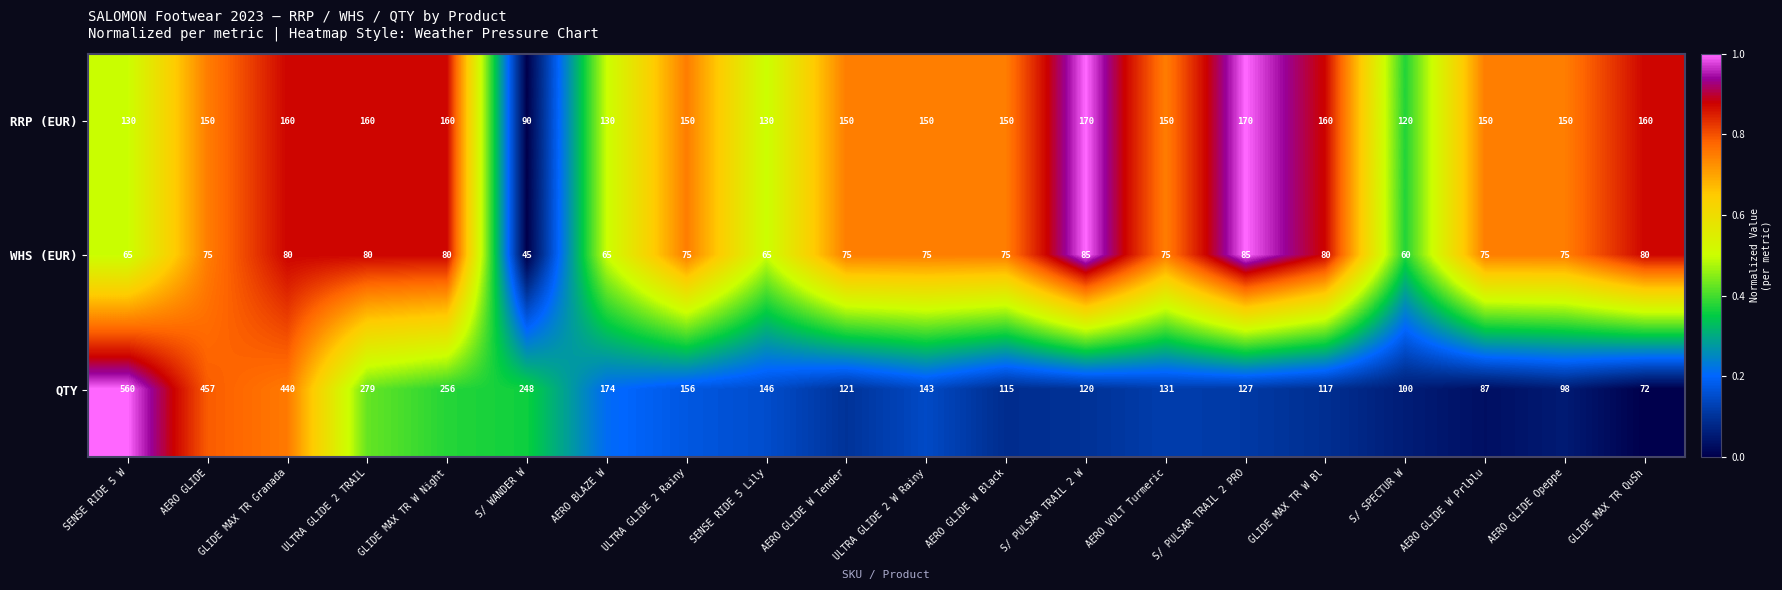

What is the difference between the maximum and minimum values in the WHS (EUR) series?

40